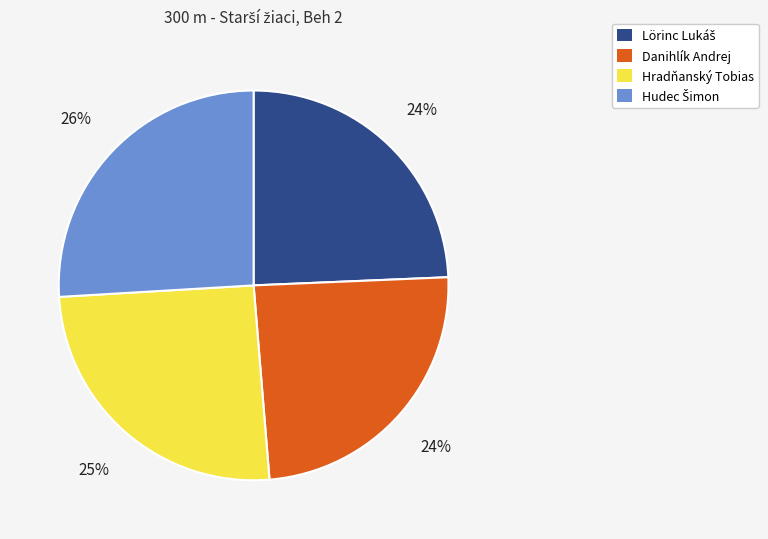

To the nearest percent, what is the average slice percentage?

25%